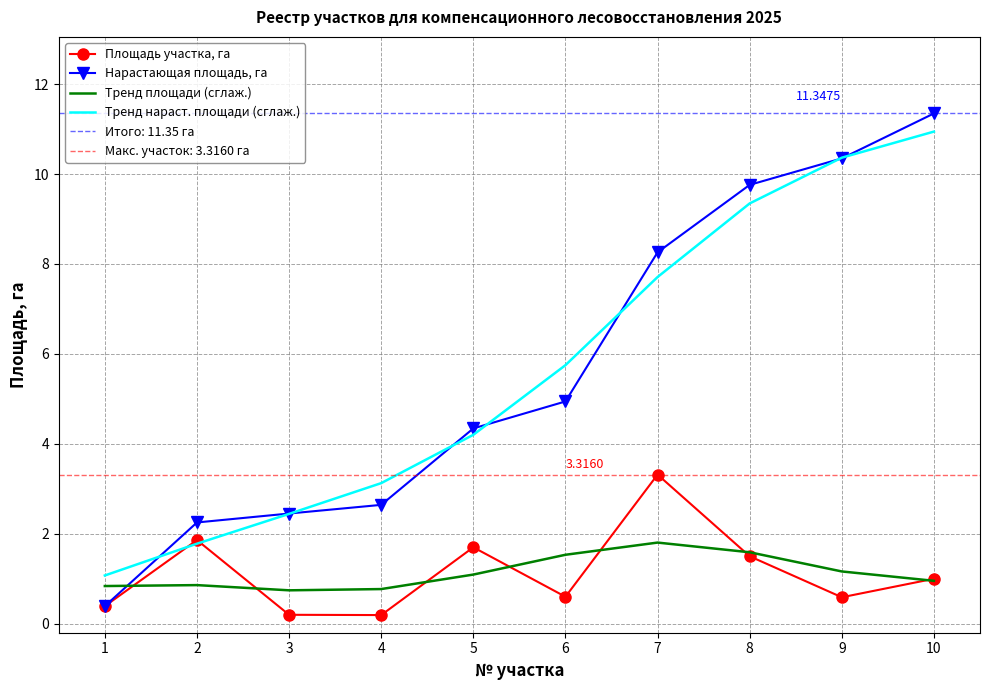

True or false: Нарастающая площадь, га and Площадь участка, га cross at least once.

False